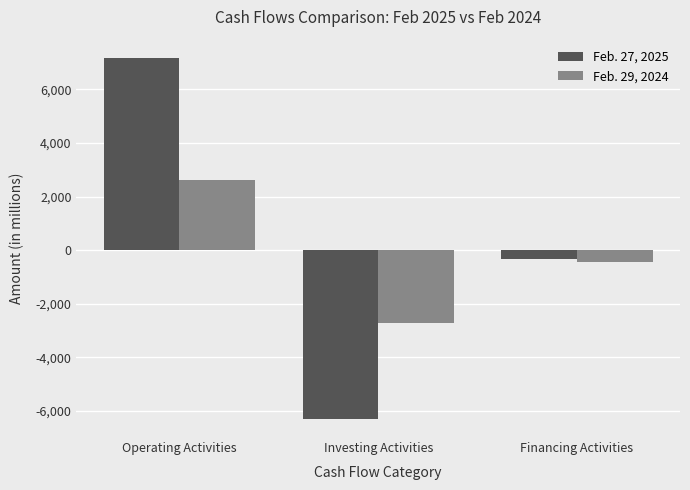

Which series has the largest range (max minus min)?

Feb. 27, 2025